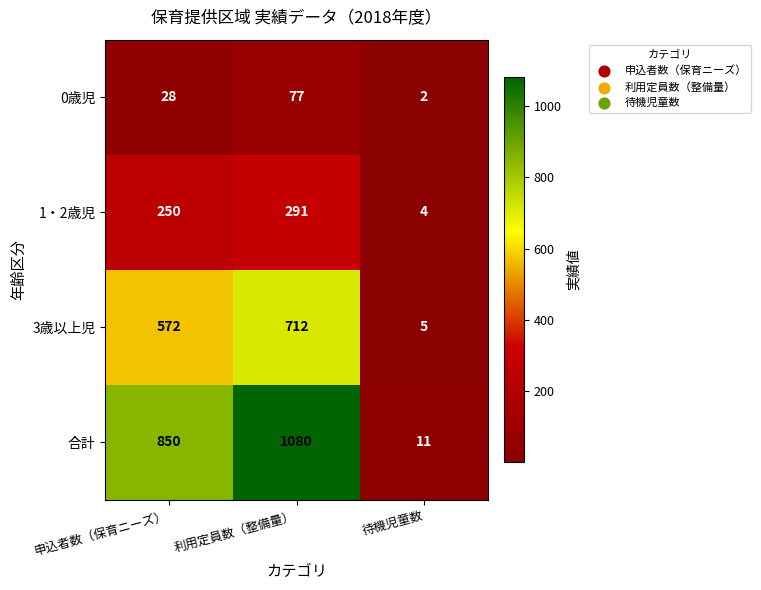

What is the minimum value shown in the chart?

2